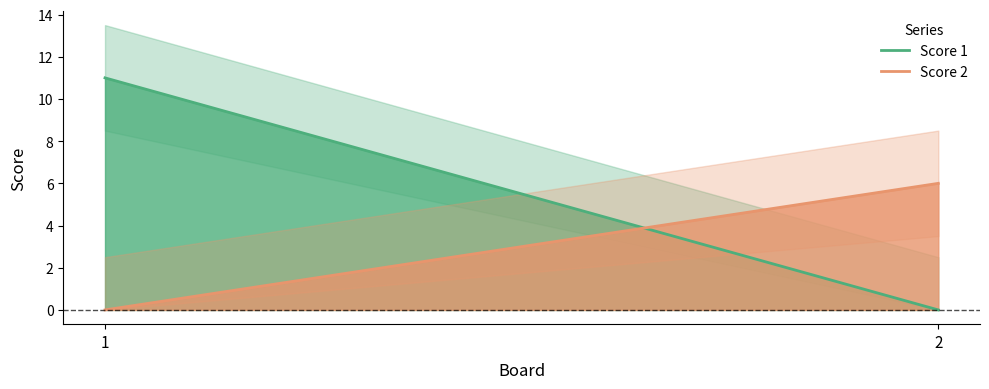

Between 1 and 2, which series saw the biggest shift?

Score 1